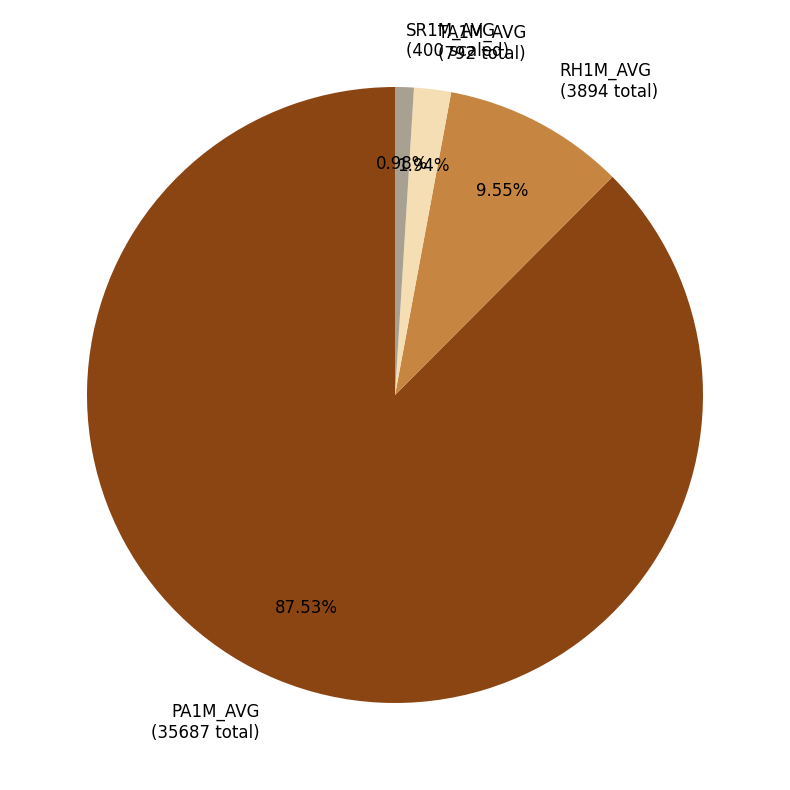

Which slice is the largest?

PA1M_AVG (35687 total)